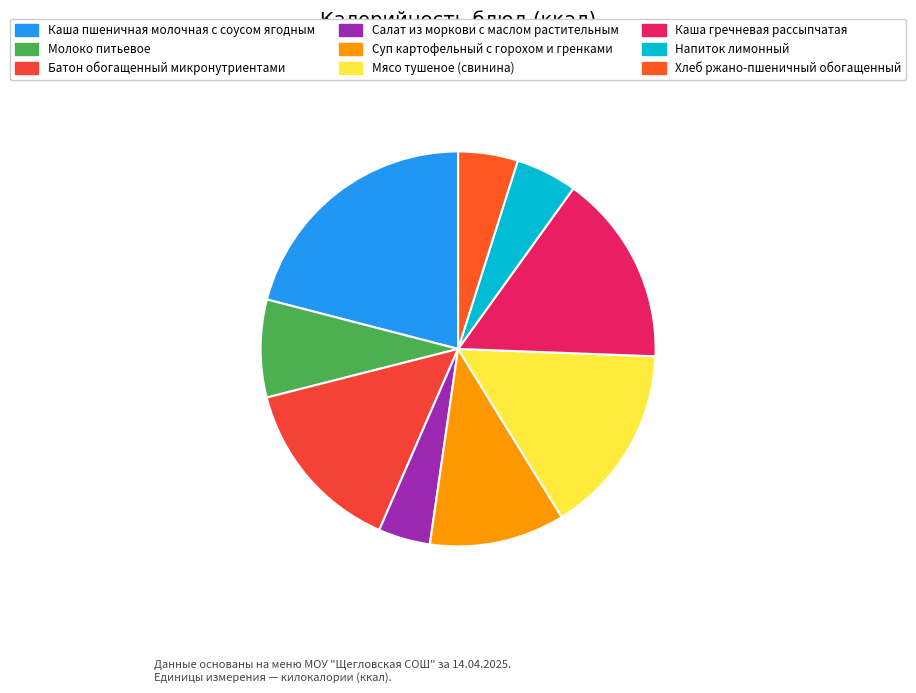

Which category has the smallest portion of the pie?

Салат из моркови с маслом растительным